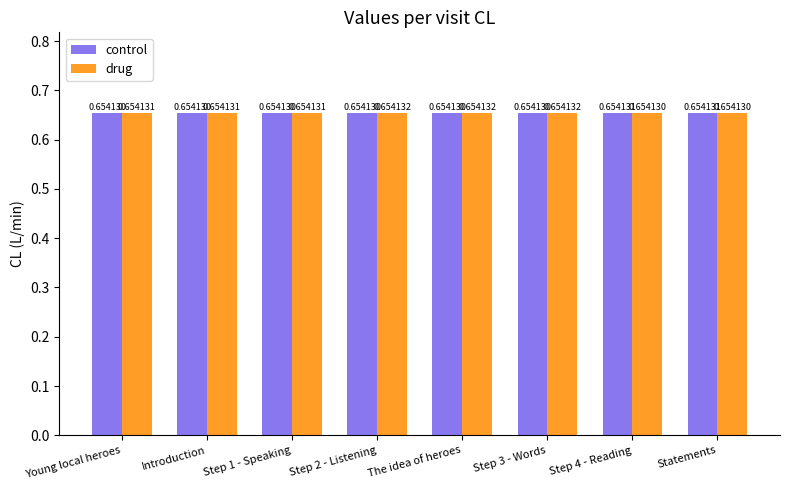

Which series has the widest spread of values?

drug